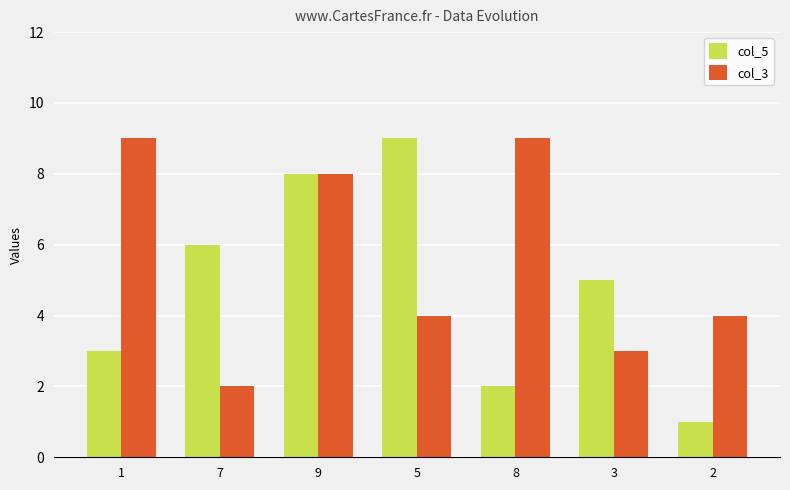

Which series changed the most between 5 and 3?

col_5